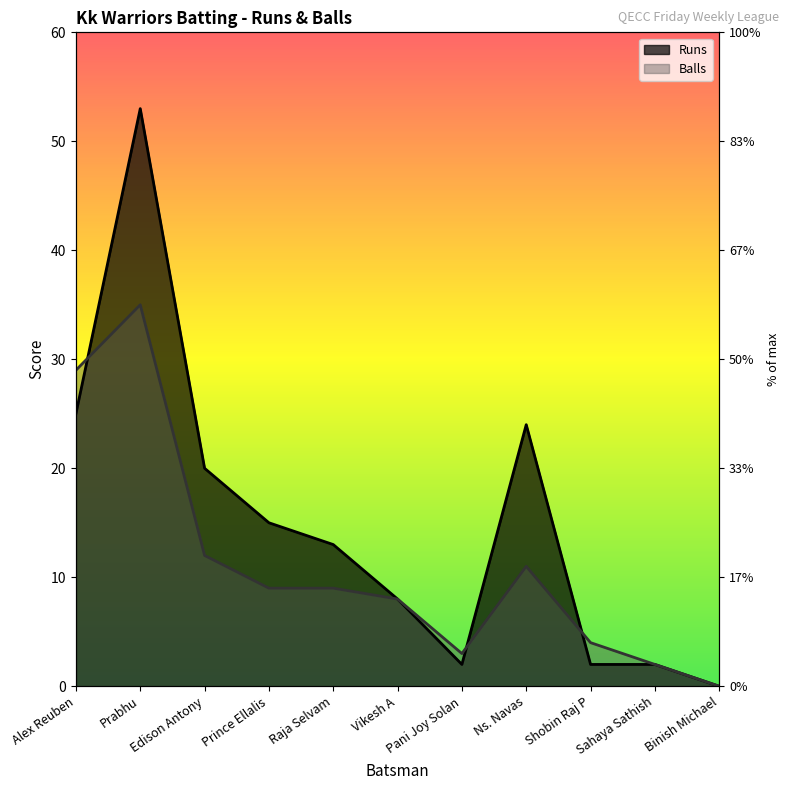

Does the chart display data point markers on the line(s)?

No